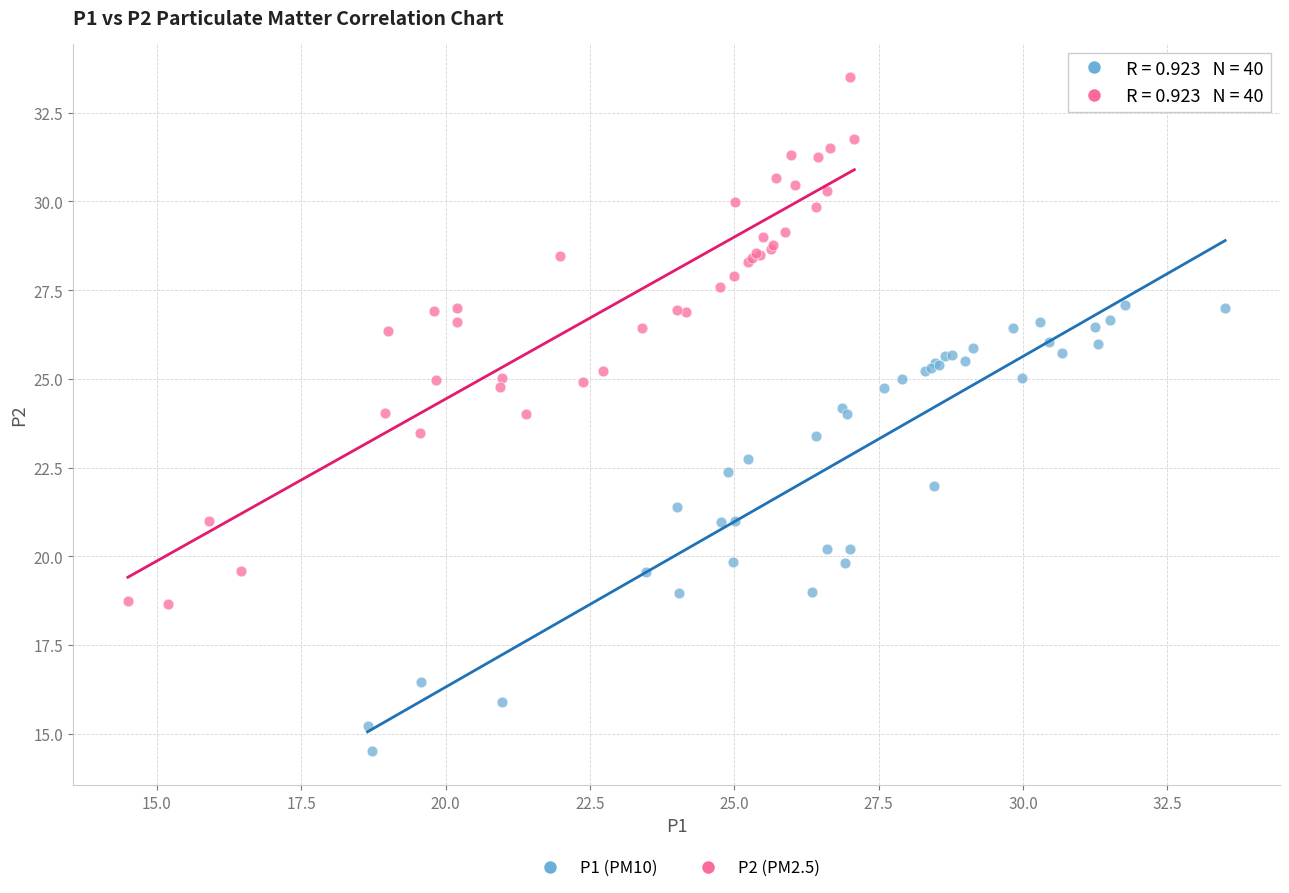

Which series reaches the maximum Y coordinate?

P2 (PM2.5)